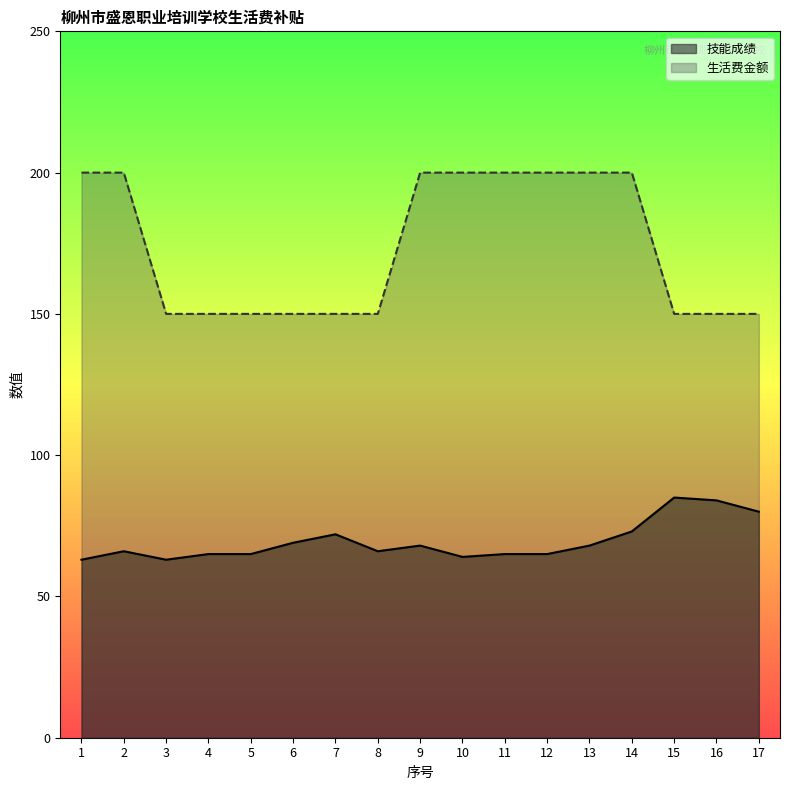

Between 10 and 11, which series saw the biggest shift?

技能成绩